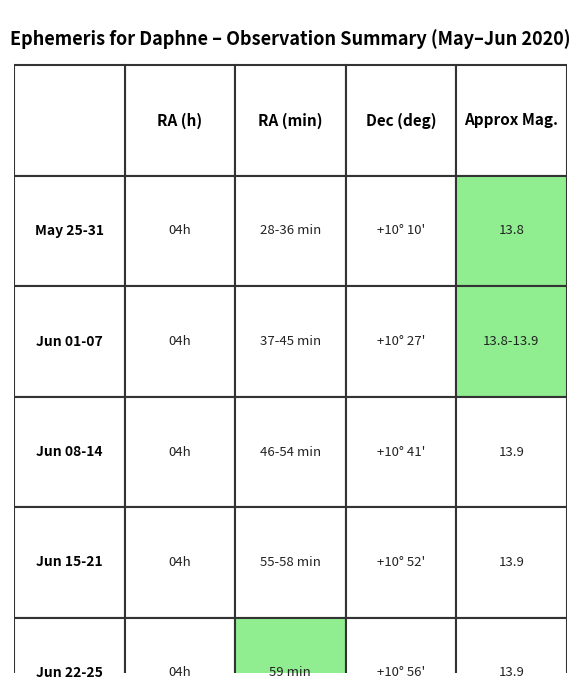

Between 1 and 2, which series saw the biggest shift?

Jun 22-25